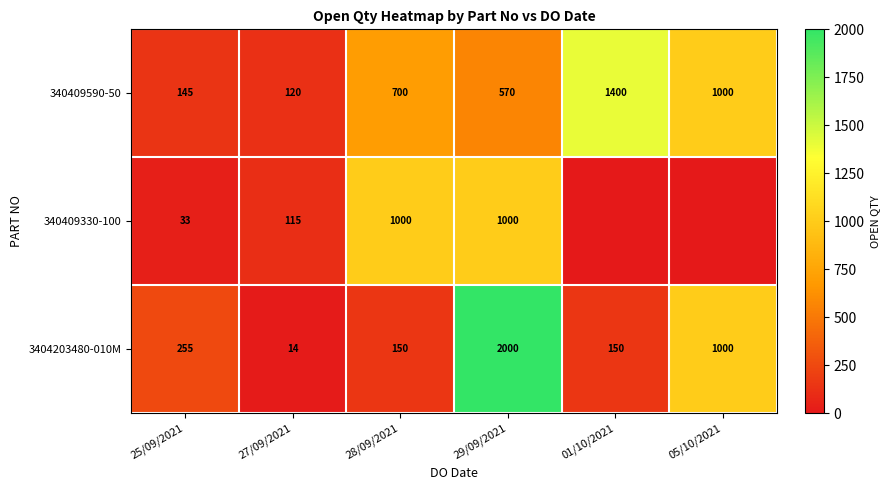

The 3404203480-010M series shows 150 at 01/10/2021. True or false?

True